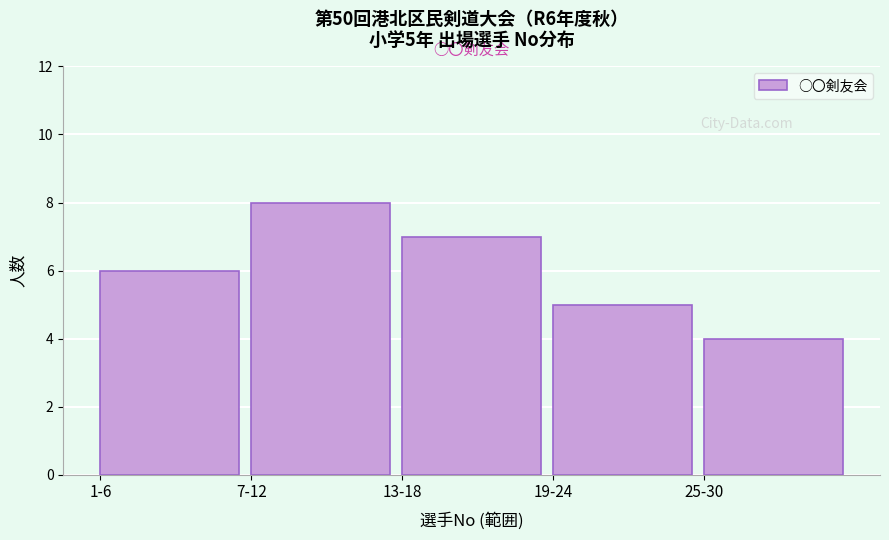

Reading left to right, transcribe all the data shown in this chart.

6	8	7	5	4